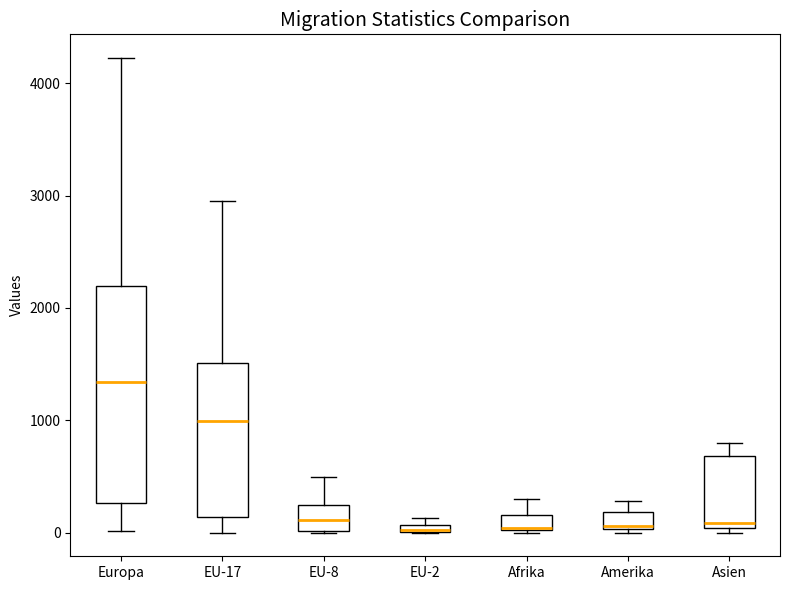

Where is the lower edge of the box for EU-8 on the y-axis? The values are not printed on the chart, so give them approximately, as read against the axis.

0